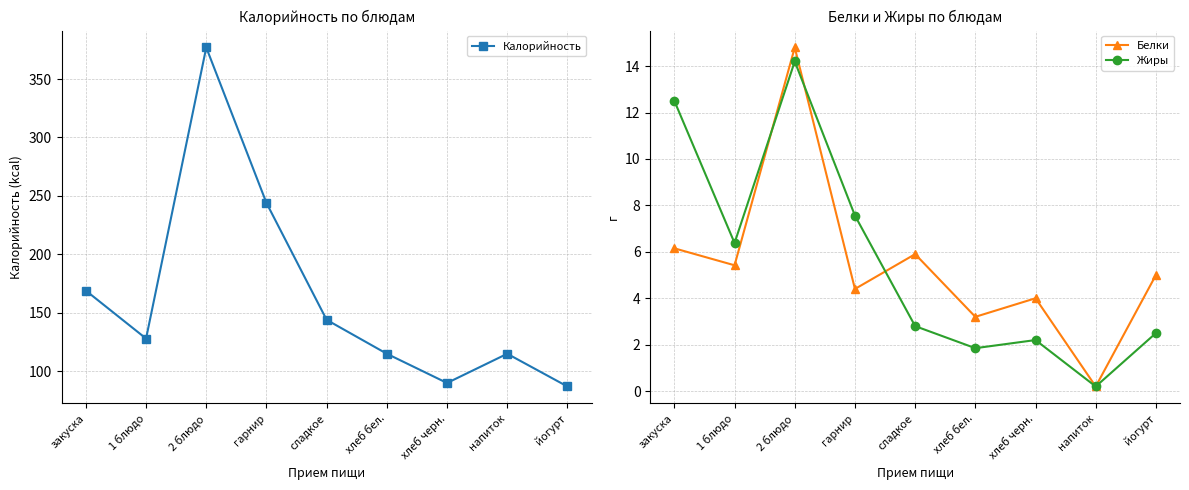

Rank the categories by Жиры value from highest to lowest.

2 блюдо, закуска, гарнир, 1 блюдо, сладкое, йогурт, хлеб черн., хлеб бел., напиток